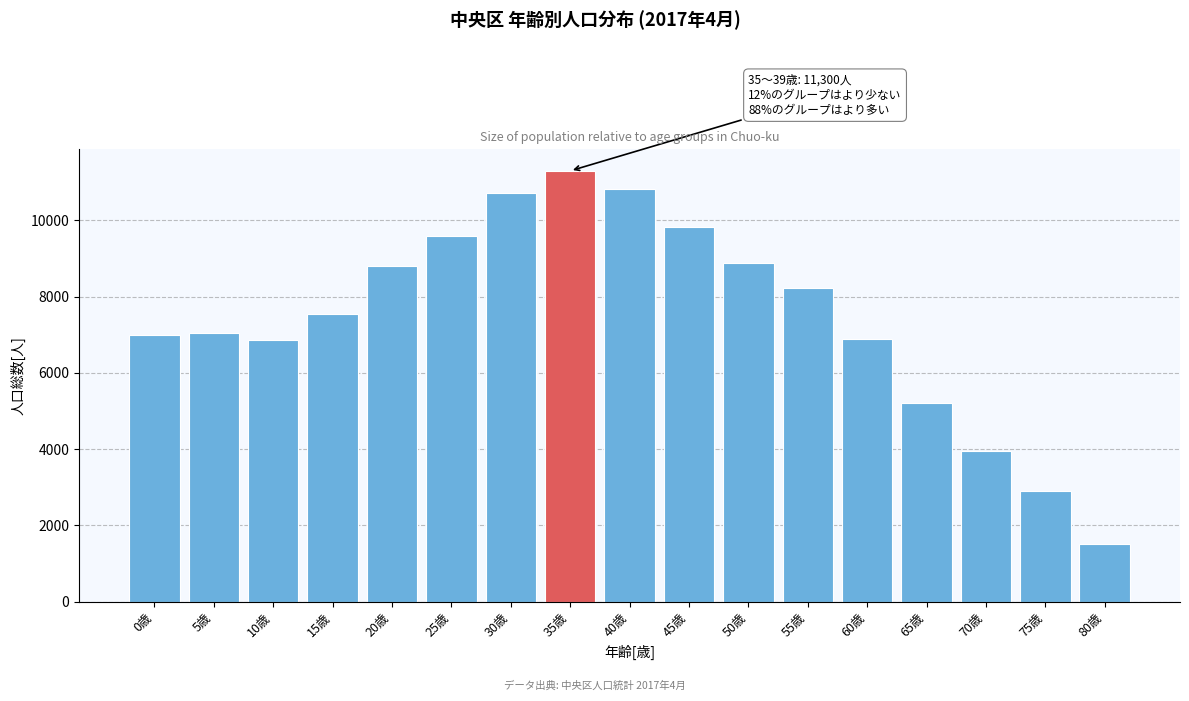

What is the difference between the values at 25歳 and 30歳?

1123